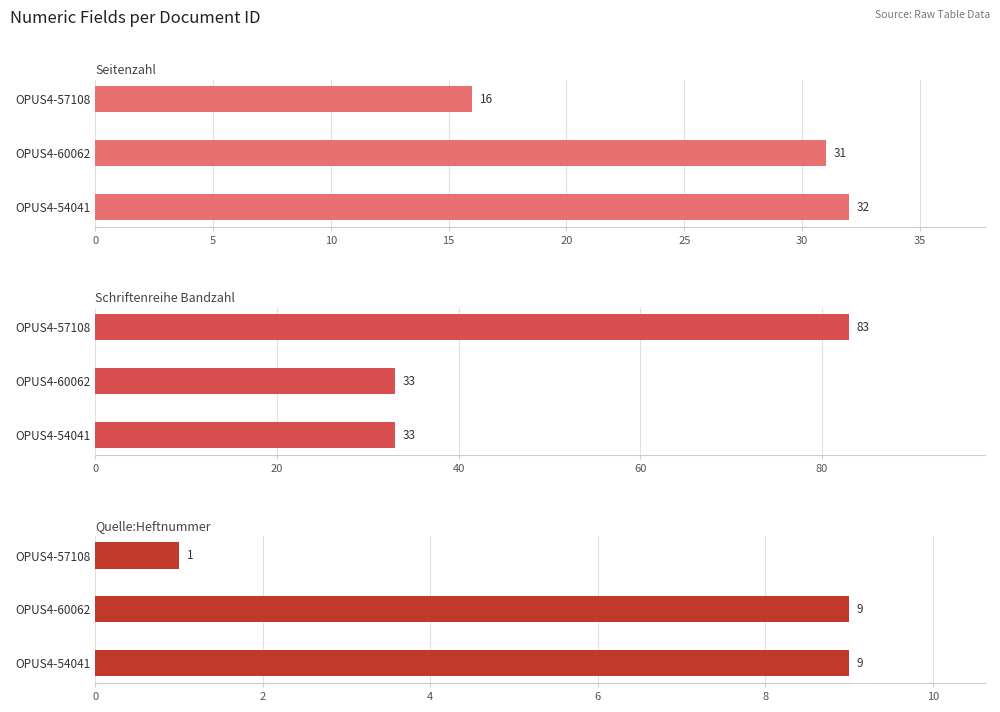

Reading left to right, extract all data points from this chart.

Seitenzahl: 32	31	16
Schriftenreihe Bandzahl: 33	33	83
Quelle:Heftnummer: 9	9	1